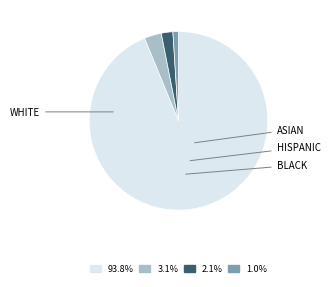

Is there a majority slice in this chart?

Yes